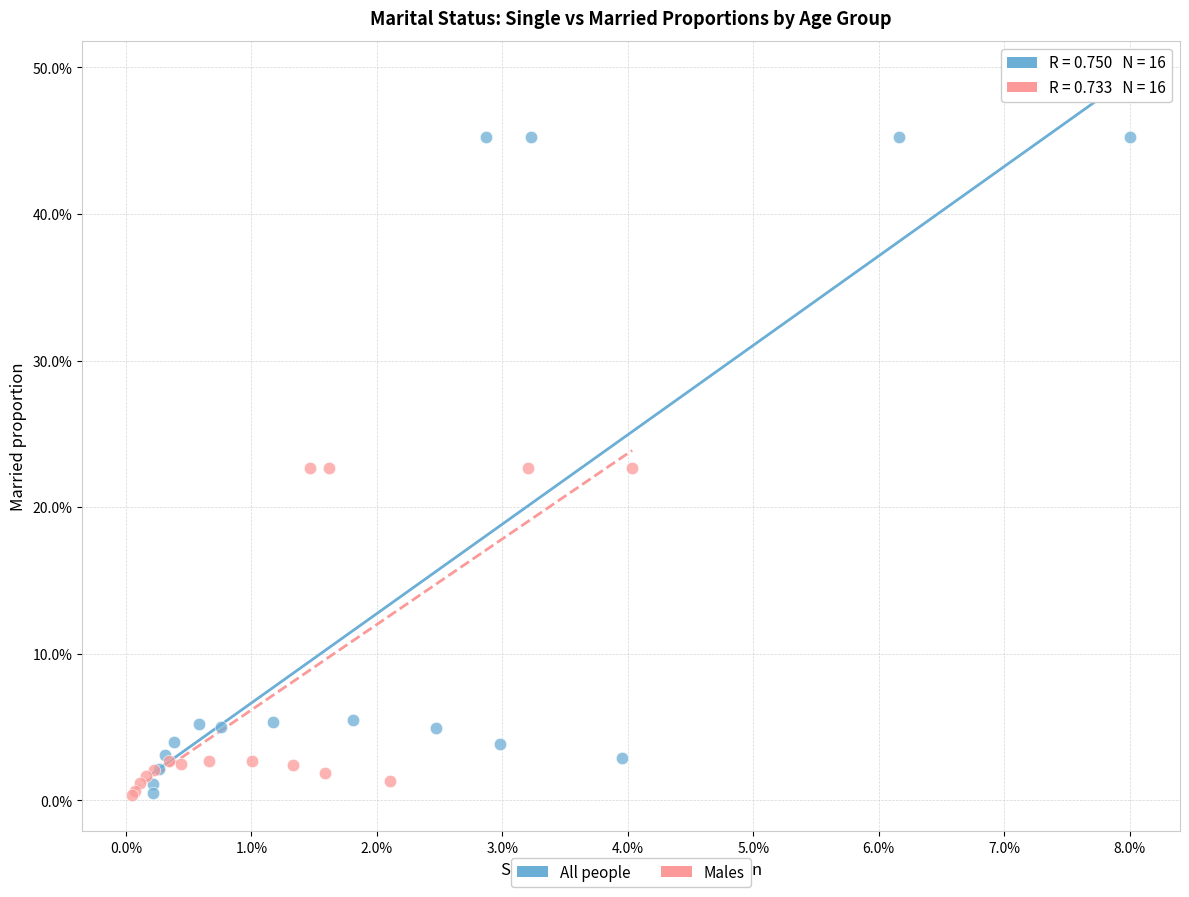

Which series has the widest spread of Y values?

All people